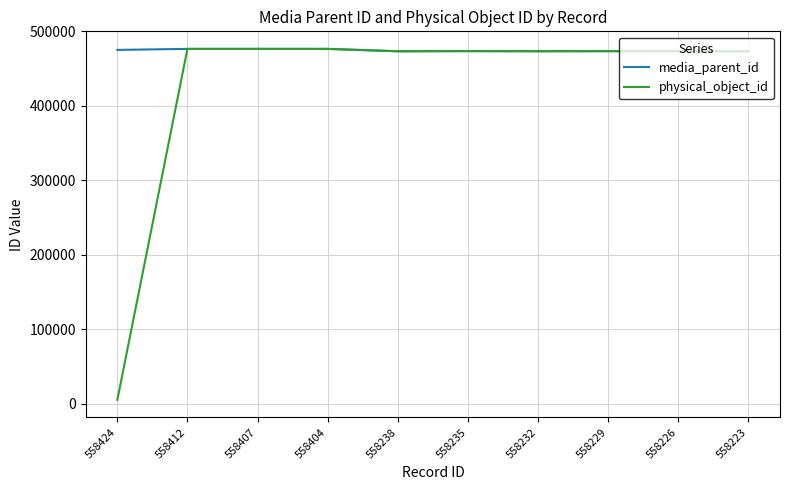

What is the greatest value displayed?

476478